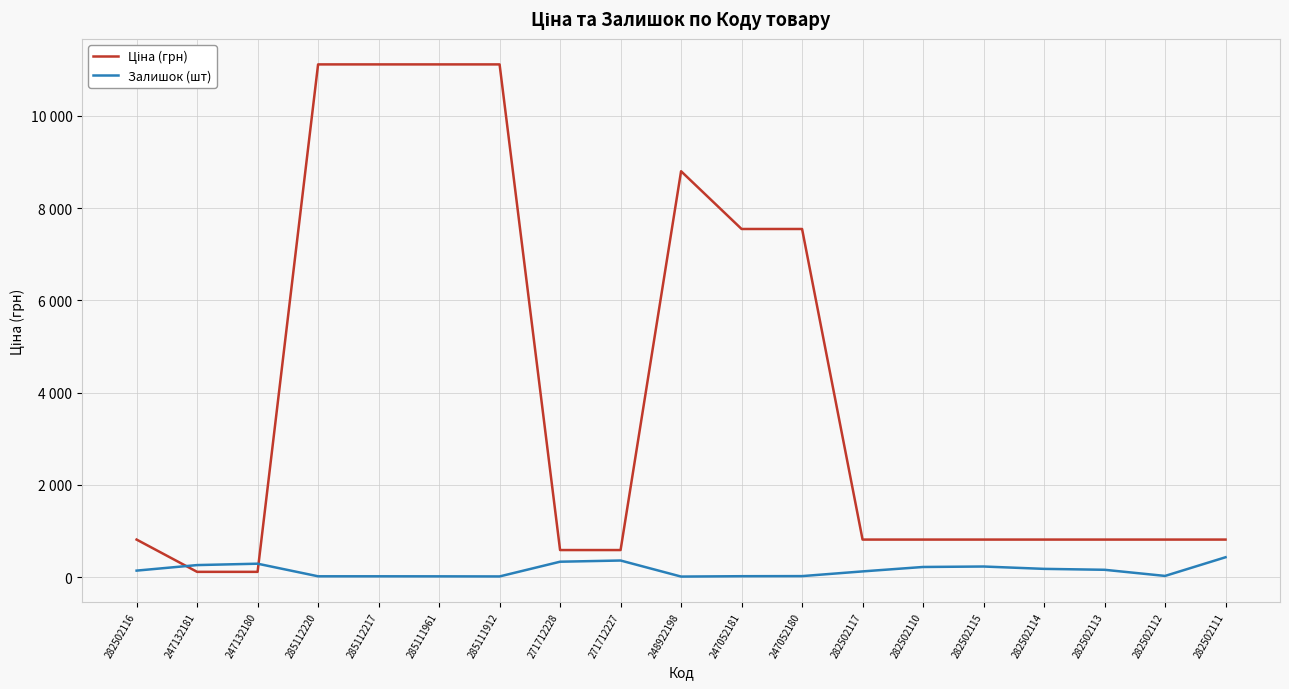

Reading left to right, list all the values displayed in this chart.

Ціна (грн): 813.0	113.3	113.3	11113.6	11113.6	11113.6	11113.6	586.0	586.0	8797.6	7545.9	7545.9	813.0	813.0	813.0	813.0	813.0	813.0	813.0
Залишок (шт): 140.0	260.0	290.0	17.0	17.0	16.0	14.0	333.0	359.0	11.0	19.0	21.0	123.0	219.0	229.0	178.0	158.0	25.0	430.0